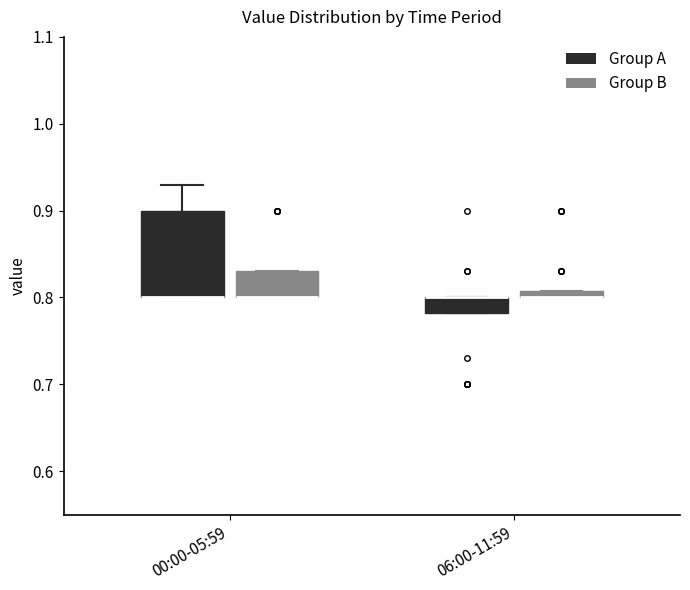

Where is the upper edge of the box for 06:00-11:59 (Group A) on the y-axis? The values are not printed on the chart, so give them approximately, as read against the axis.

0.80